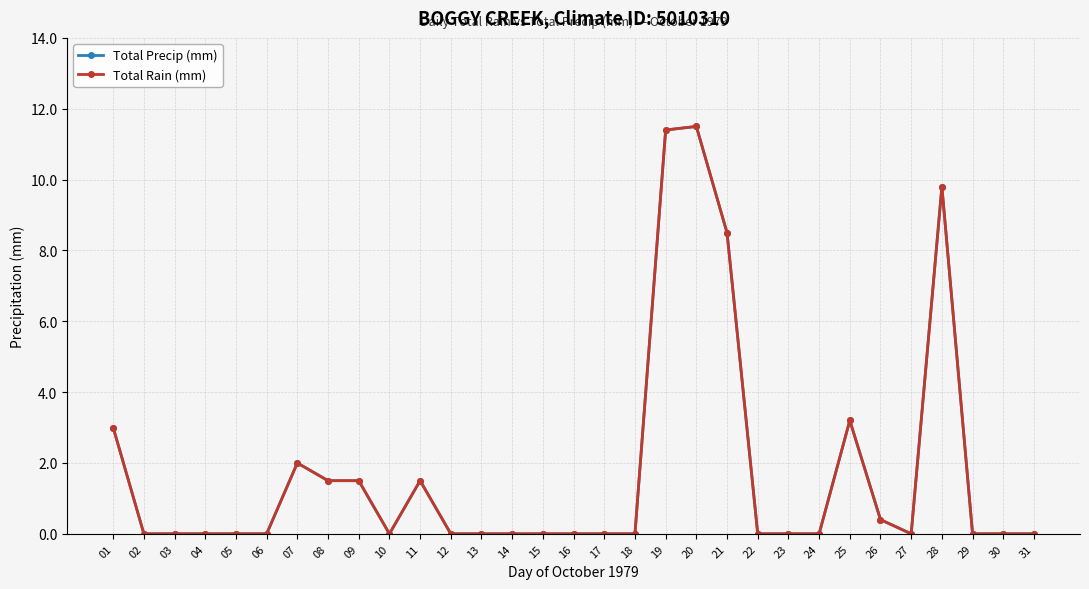

How many interior local peaks does the Total Rain (mm) series have?

5